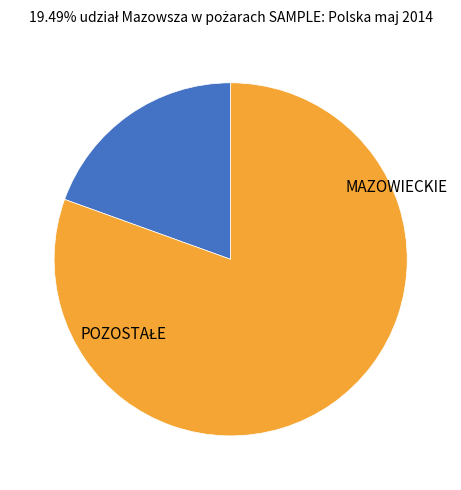

Does any single category account for the majority?

Yes